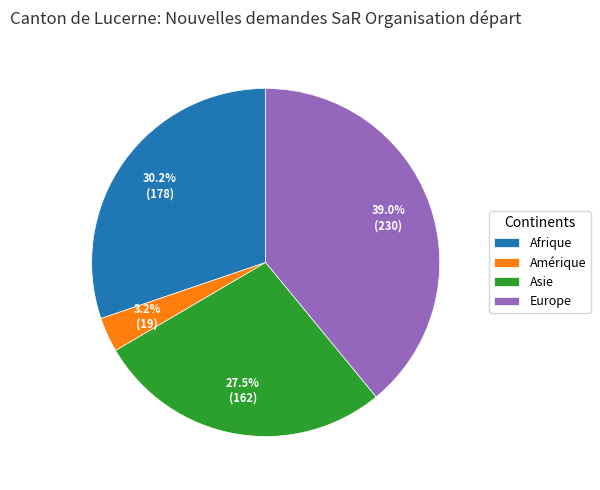

Is the sum of Europe and Amérique greater than half?

No